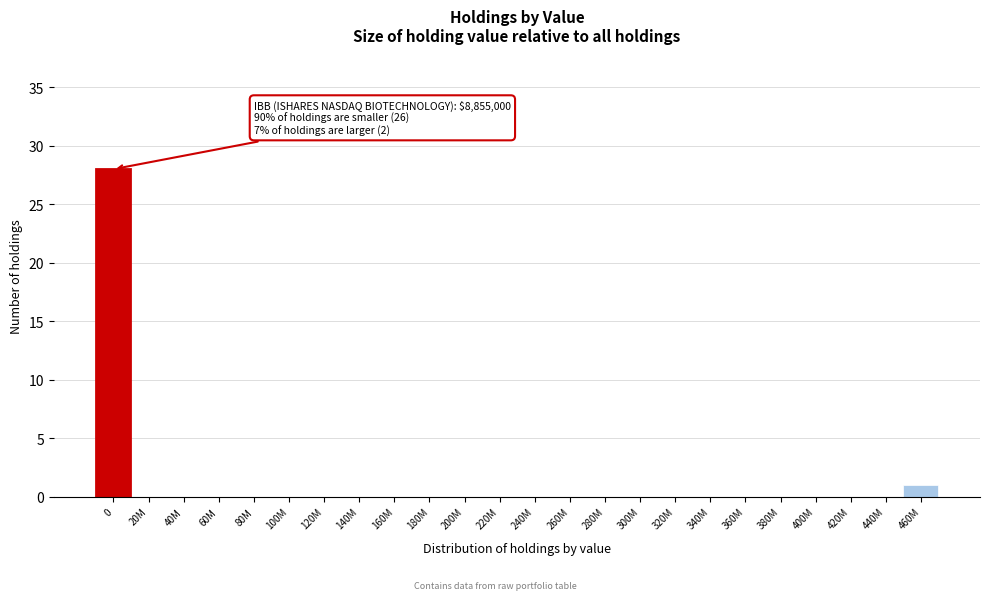

Reading left to right, transcribe all the data shown in this chart.

0=28	20M=0	40M=0	60M=0	80M=0	100M=0	120M=0	140M=0	160M=0	180M=0	200M=0	220M=0	240M=0	260M=0	280M=0	300M=0	320M=0	340M=0	360M=0	380M=0	400M=0	420M=0	440M=0	460M=1